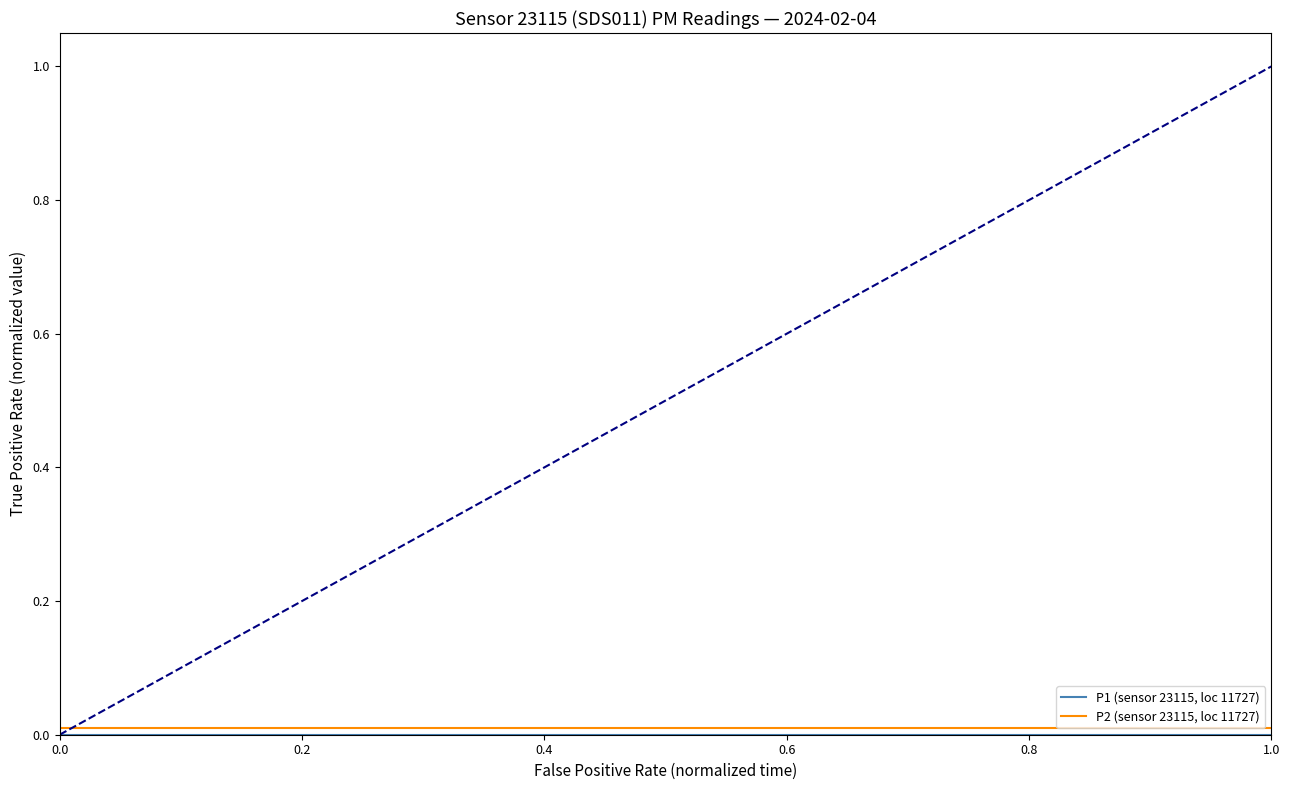

How many lines are shown in the chart?

2